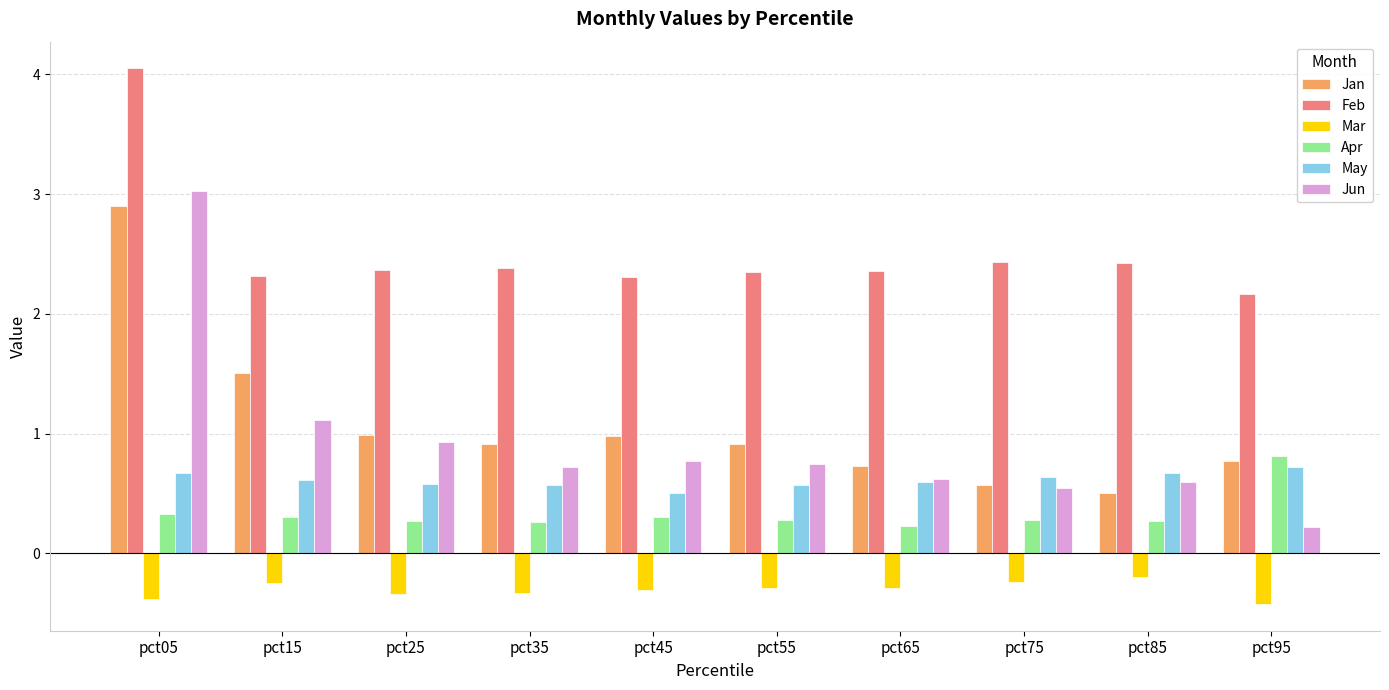

What is the maximum value shown in the chart?

4.0